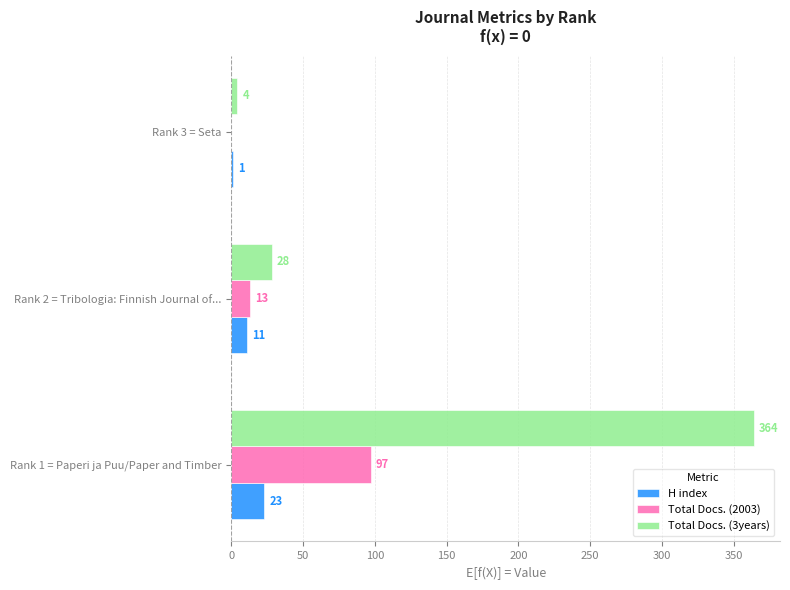

Which series has the largest total across all categories?

Total Docs. (3years)